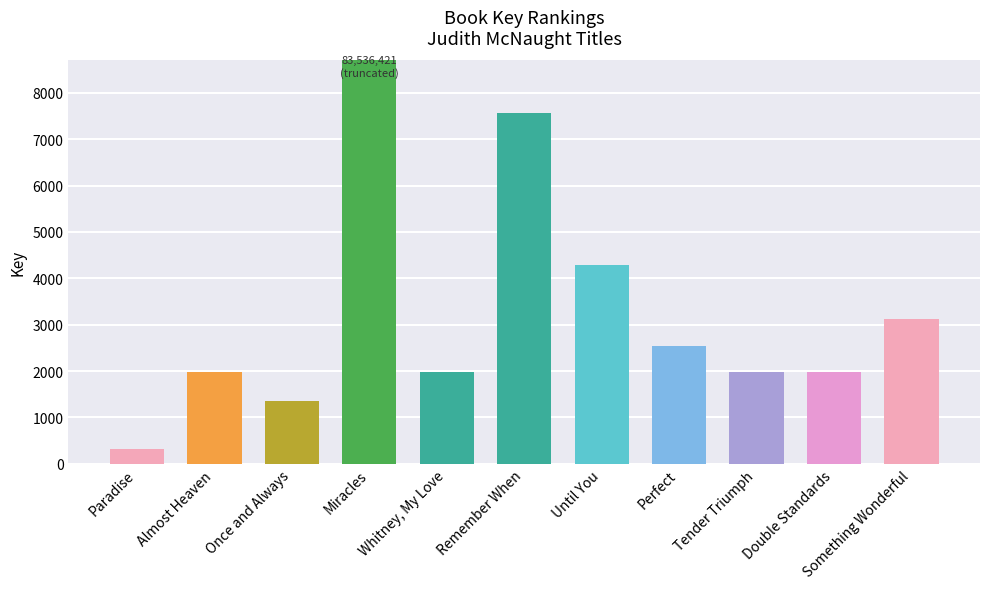

What is the ratio of the value at Perfect to the value at Once and Always?

1.9